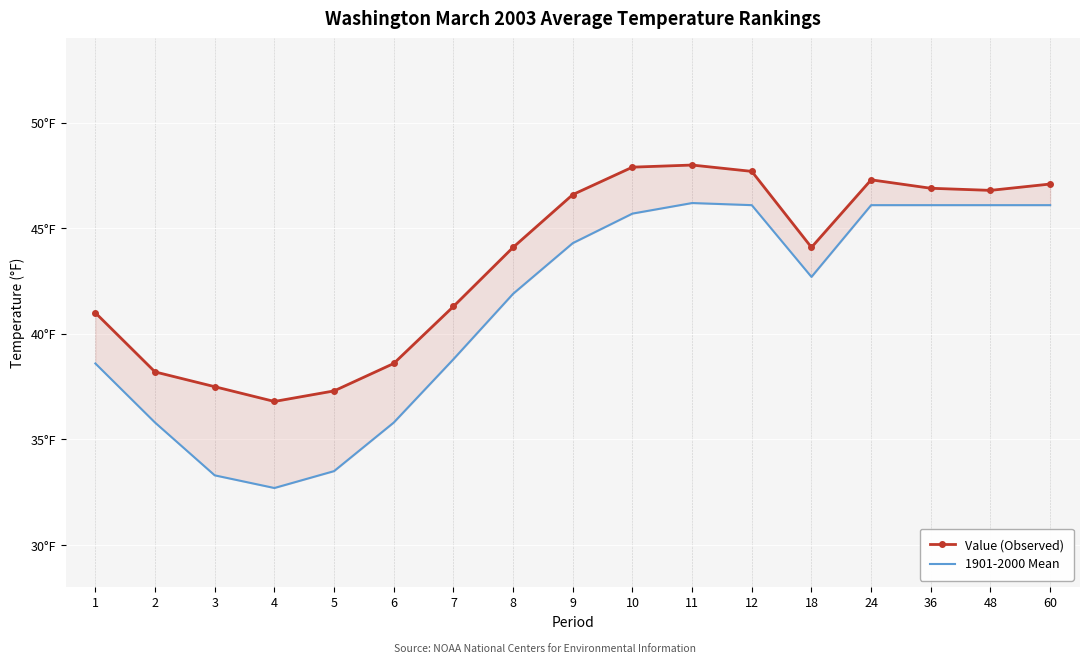

How many lines are shown in the chart?

2